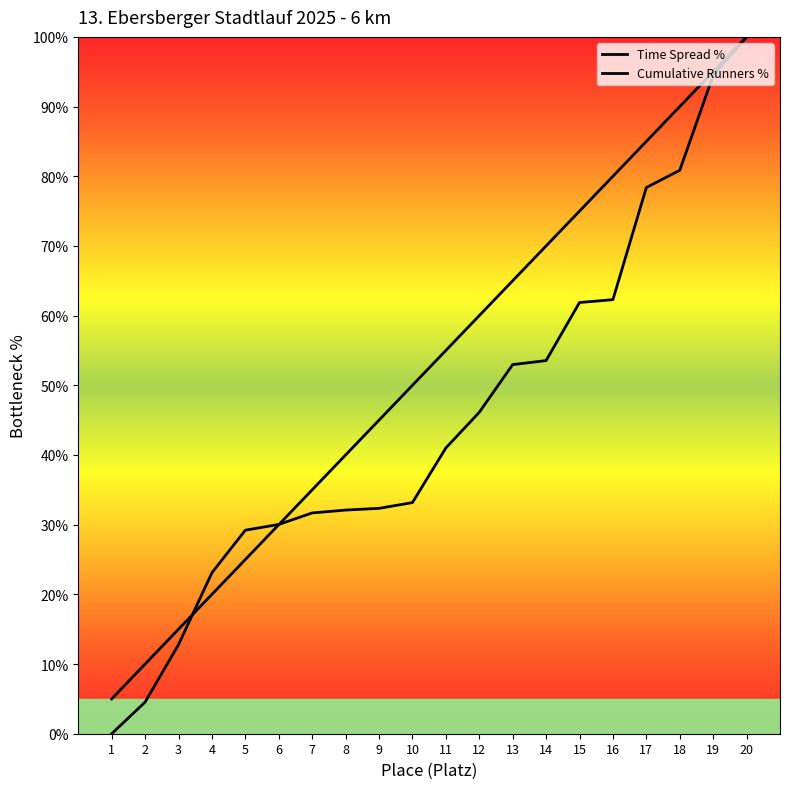

Between which two adjacent categories do Finish Time (minutes) and Cumulative Runners first intersect?

3 and 4